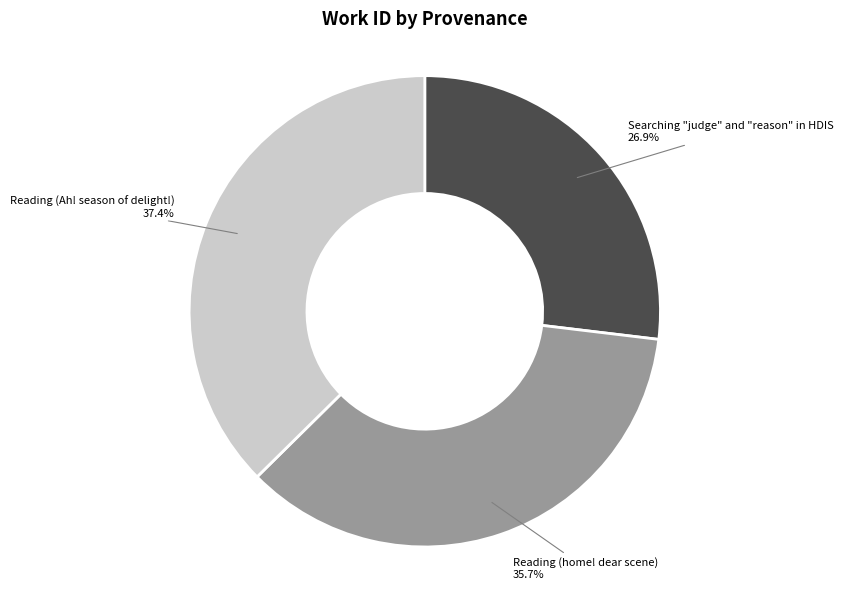

Does any single category account for the majority?

No